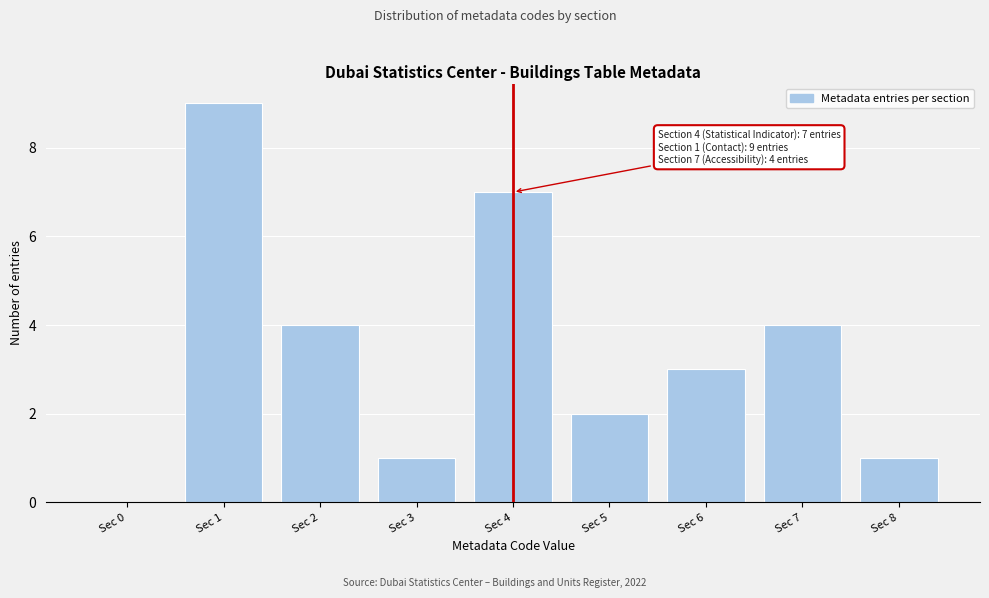

Reading left to right, list all the values displayed in this chart.

Sec 0=0	Sec 1=9	Sec 2=4	Sec 3=1	Sec 4=7	Sec 5=2	Sec 6=3	Sec 7=4	Sec 8=1